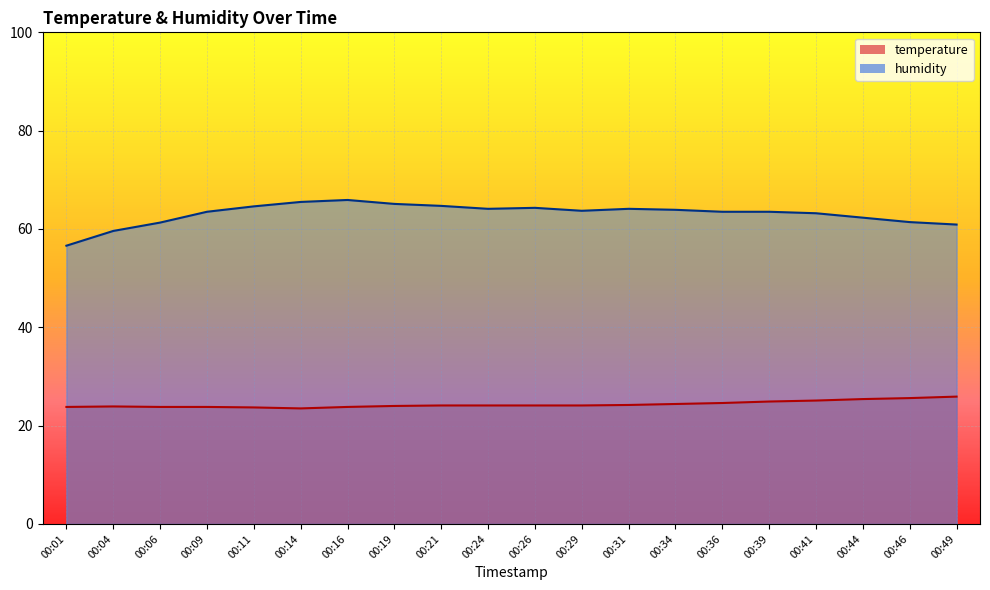

Where does the temperature series first go above 24?

00:21